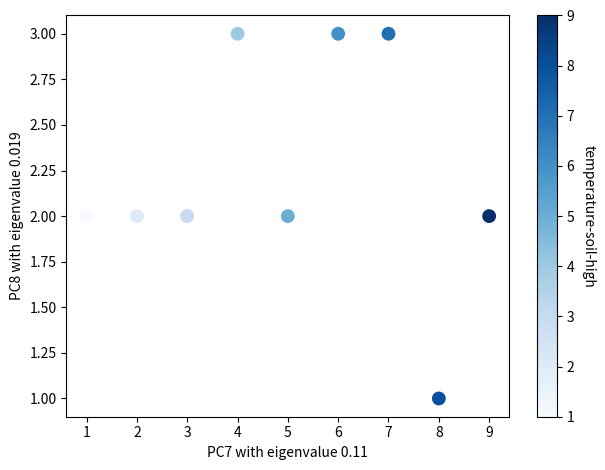

What is the range of X values (max minus min)?

8